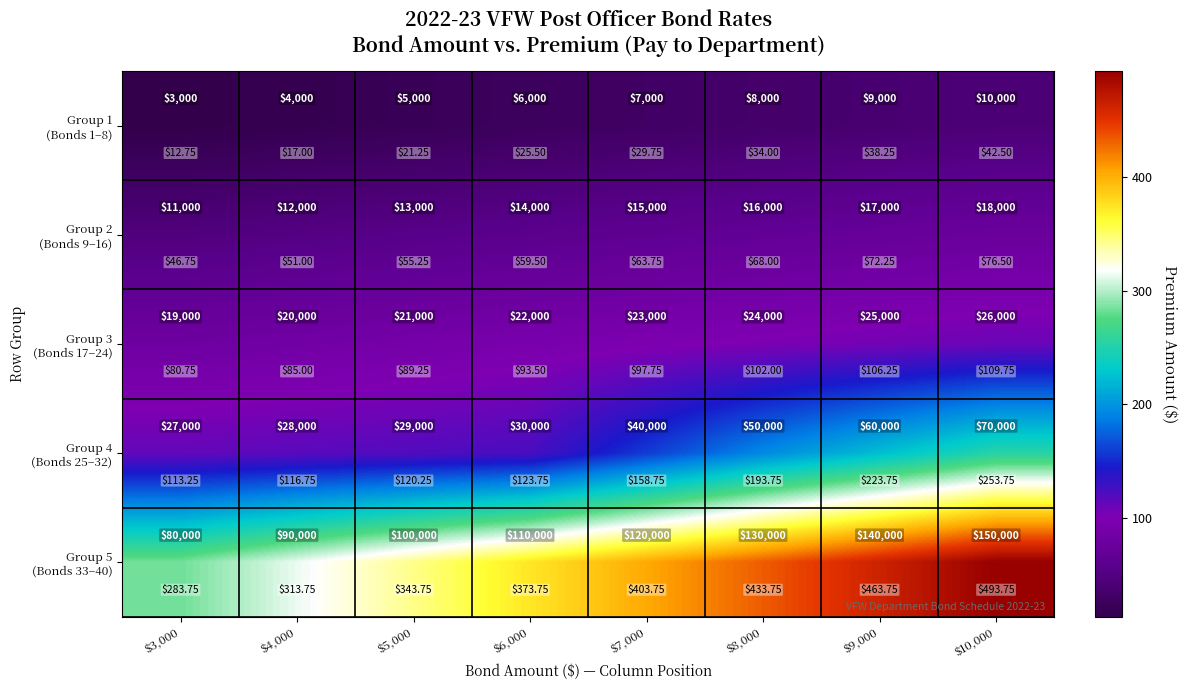

List the labels in order of Group 3 (Bonds 17–24) value, largest first.

$10,000, $9,000, $8,000, $7,000, $6,000, $5,000, $4,000, $3,000